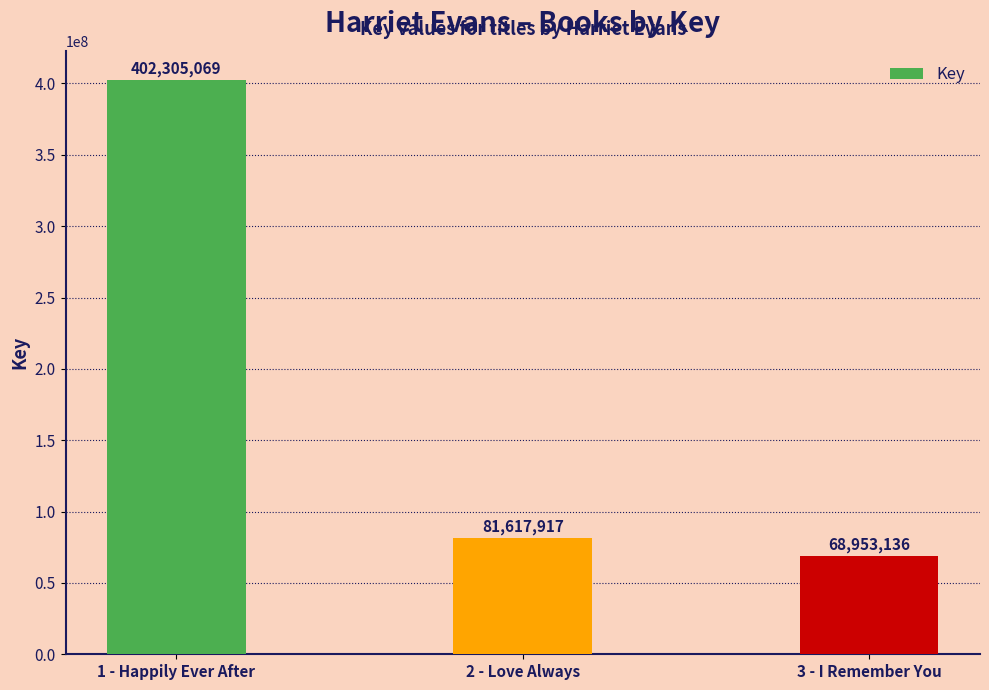

True or false: the data shows 114177301 at 2 - Love Always.

False